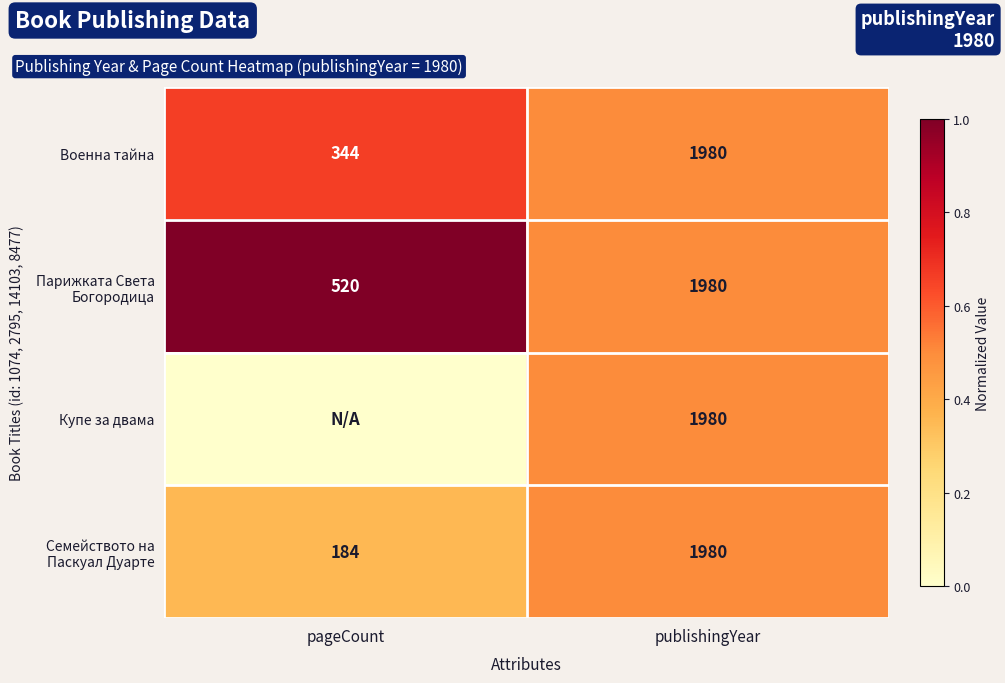

Rank the categories by Парижката Света Богородица value from lowest to highest.

pageCount, publishingYear